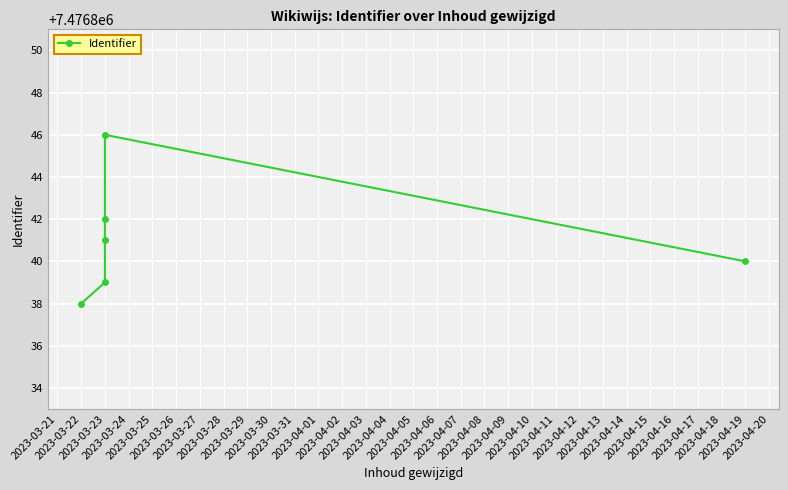

Reading right to left, list all the values displayed in this chart.

7476840	7476846	7476842	7476841	7476839	7476838